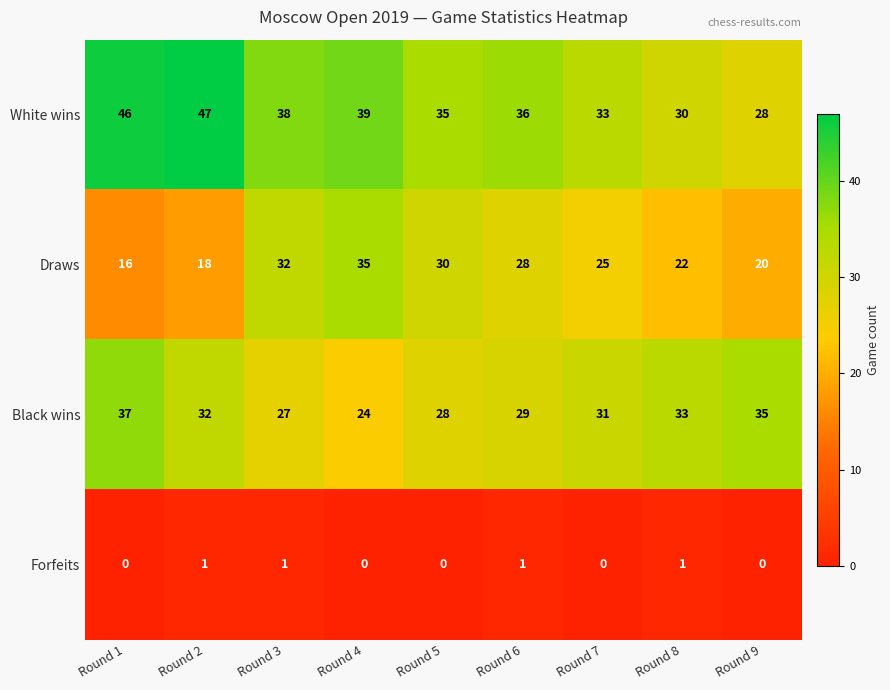

The value of Black wins at Round 5 is 28. True or false?

True